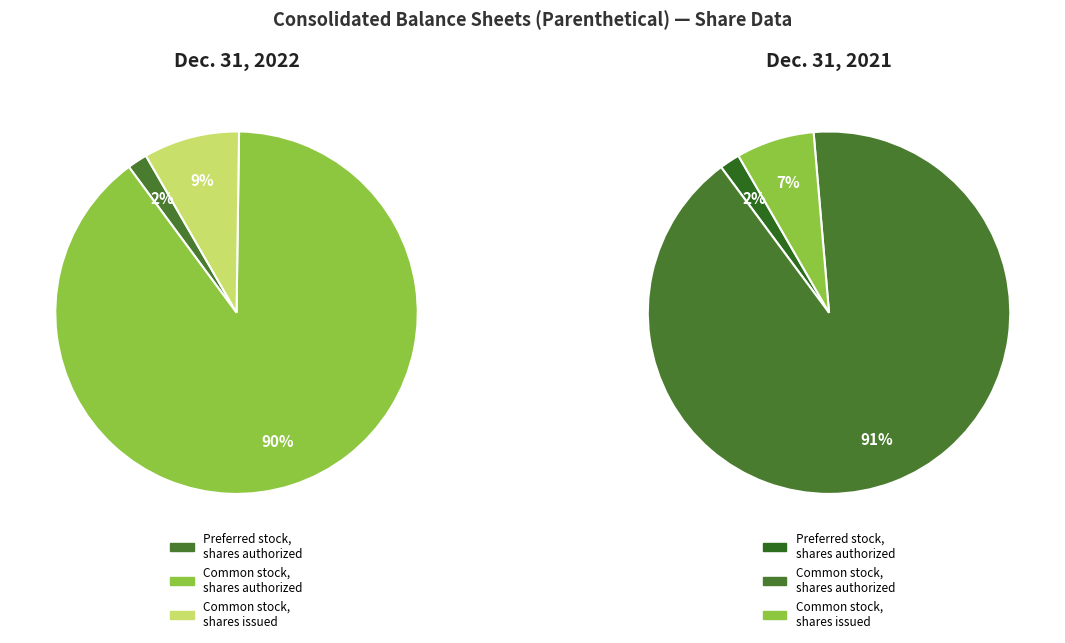

What is the majority slice?

Common stock, shares authorized